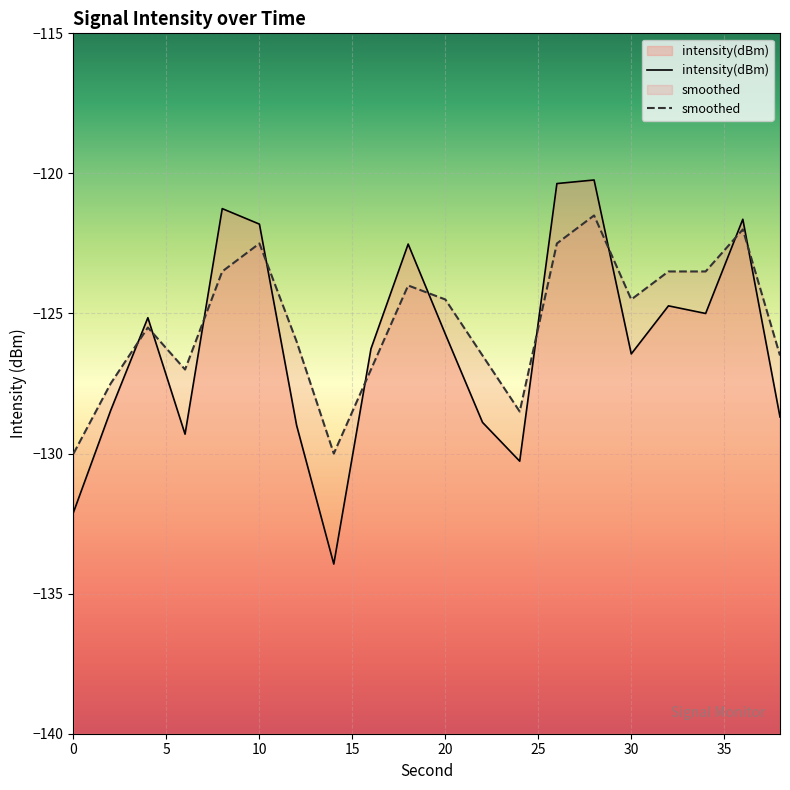

What is the approximate value of intensity(dBm) at 22?

-128.9